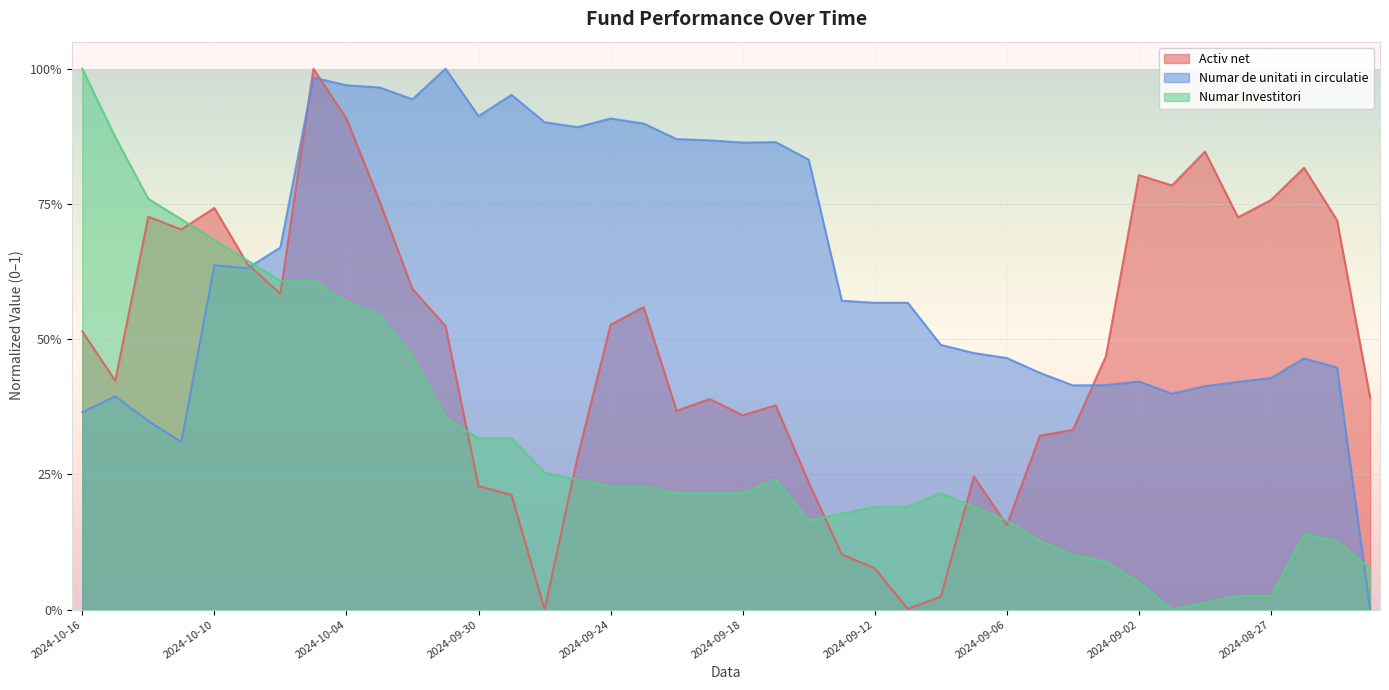

What is the label of the 32nd point from the right?

2024-10-04